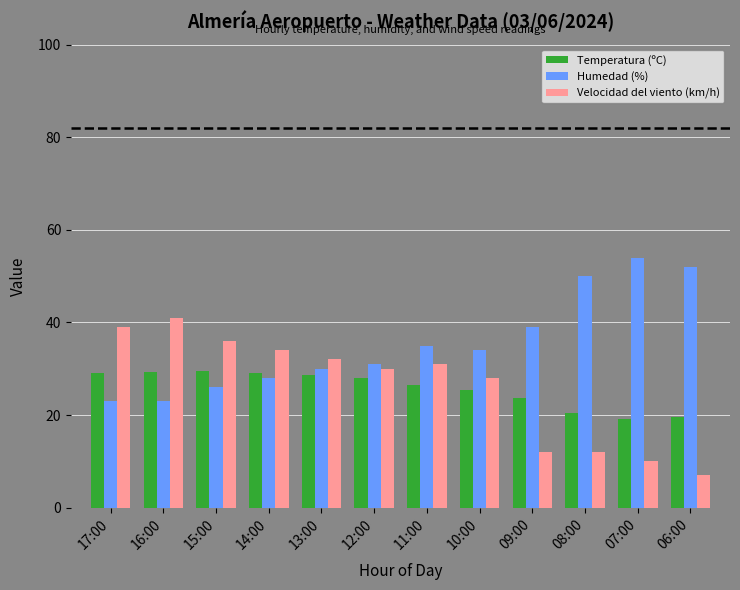

What is the label of the 3rd bar from the left?

15:00